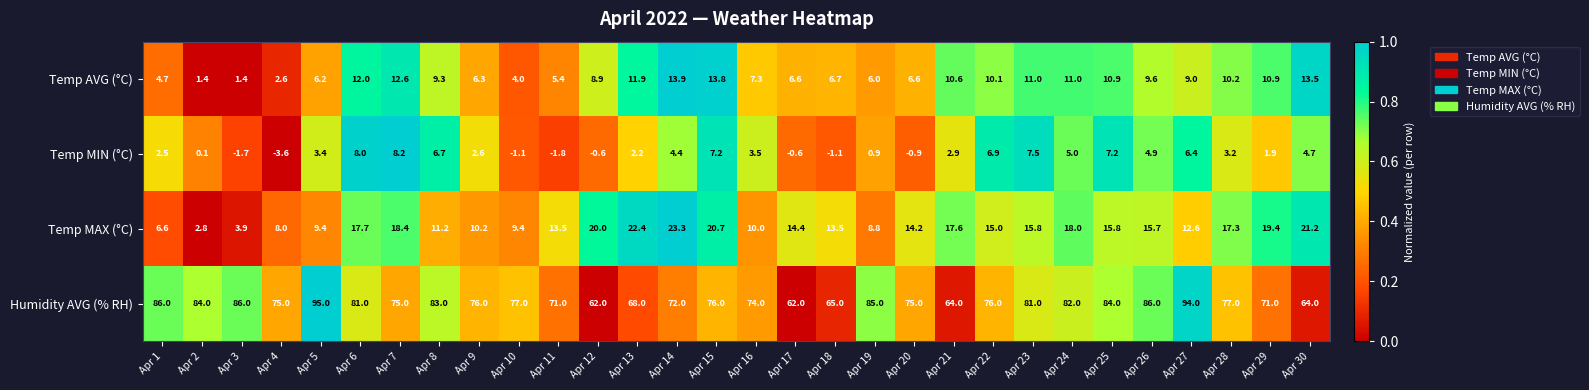

Which label corresponds to the smallest value in the chart?

Apr 4